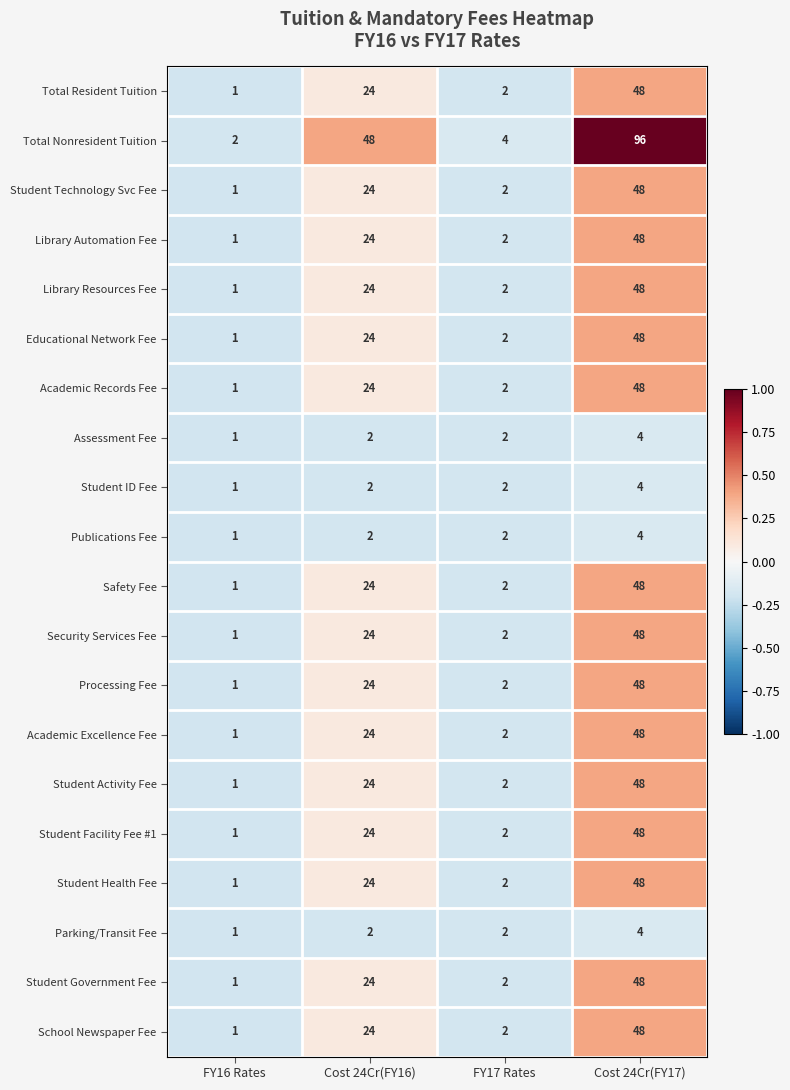

Which series changed the most between FY16 Rates and Cost 24Cr(FY16)?

Total Nonresident Tuition